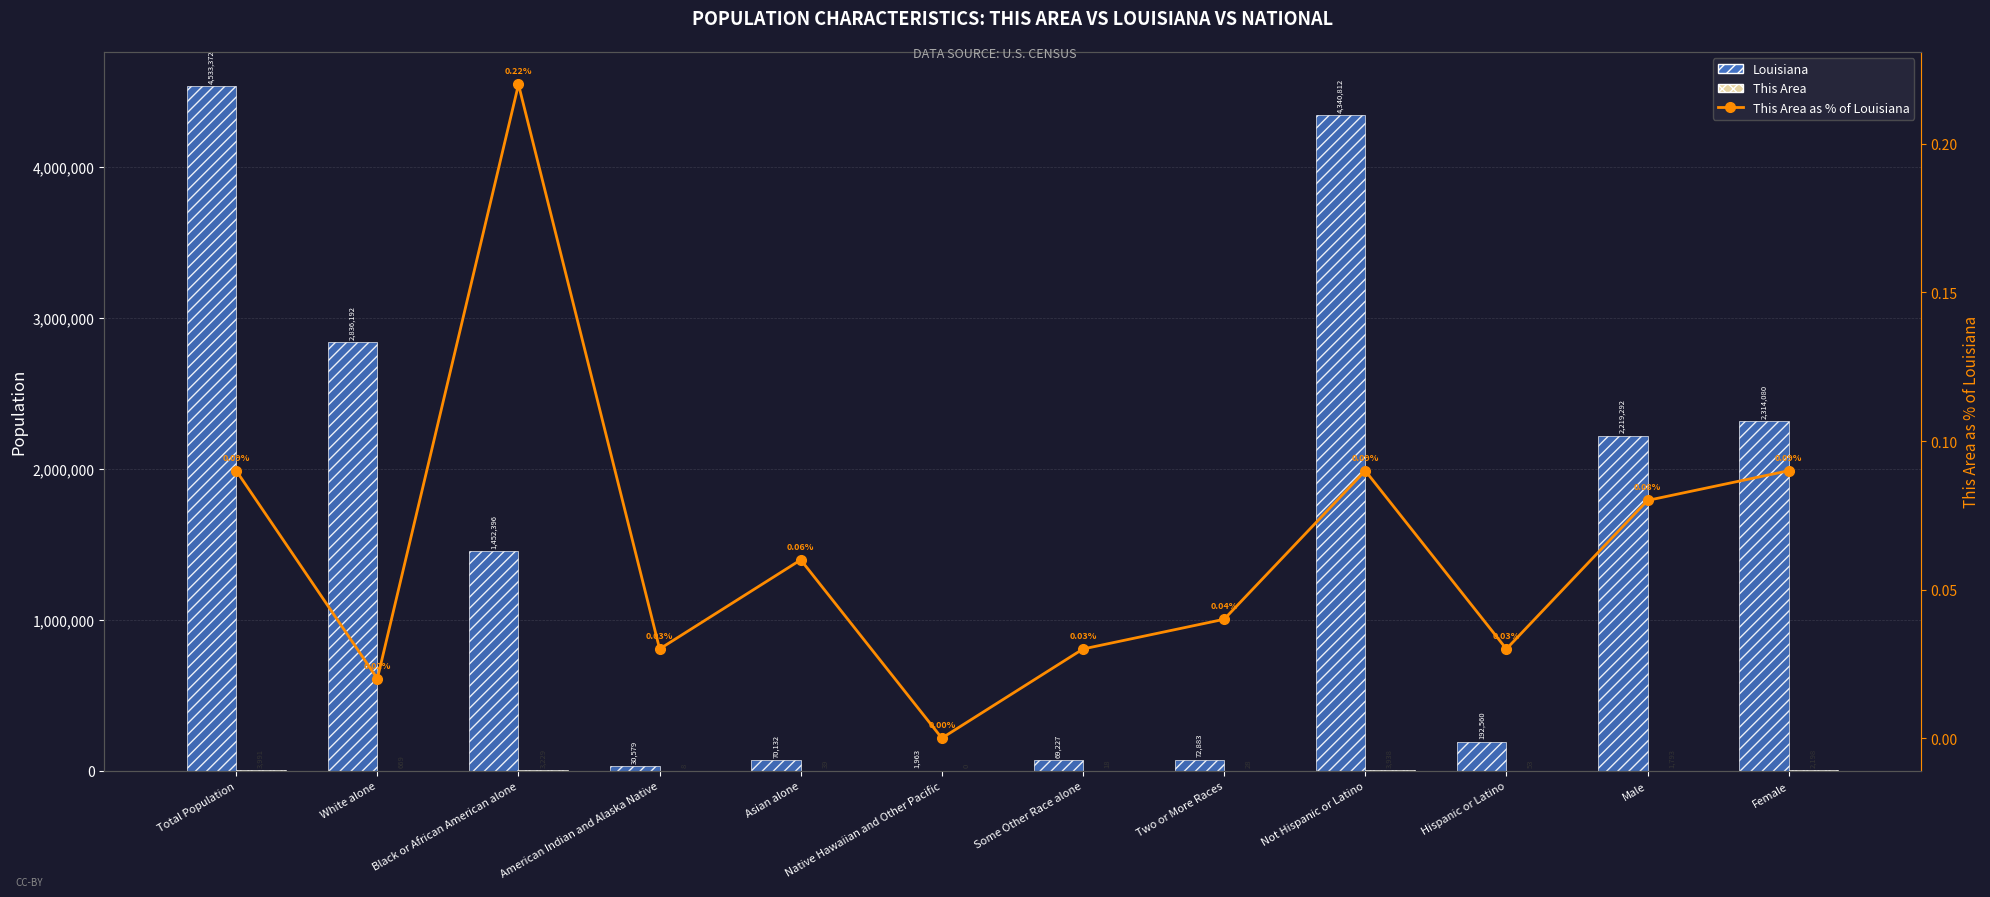

Between Male and Not Hispanic or Latino, which is larger?

Not Hispanic or Latino